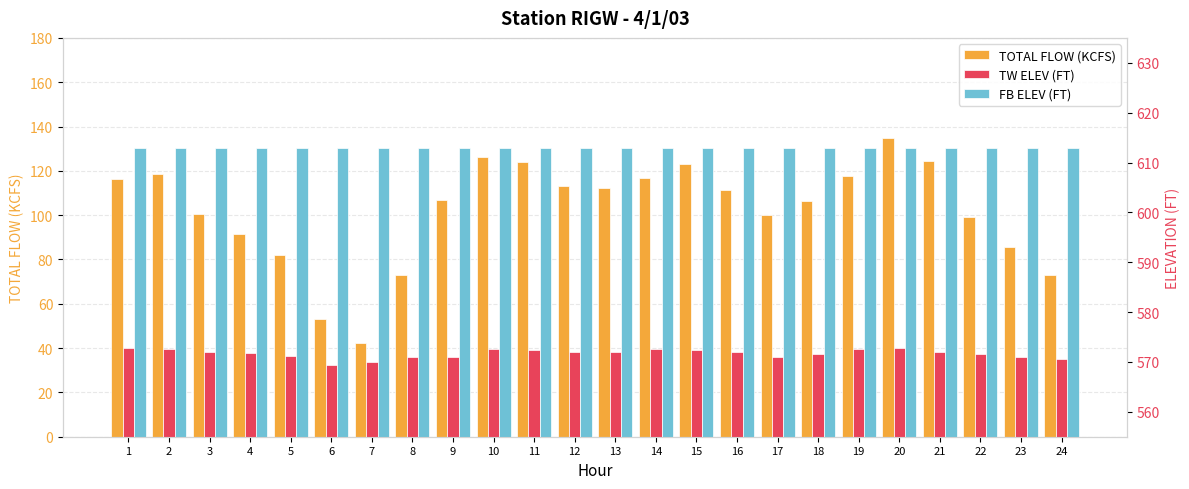

Rank the series by their maximum value, from lowest to highest.

TOTAL FLOW (KCFS), TW ELEV (FT), FB ELEV (FT)